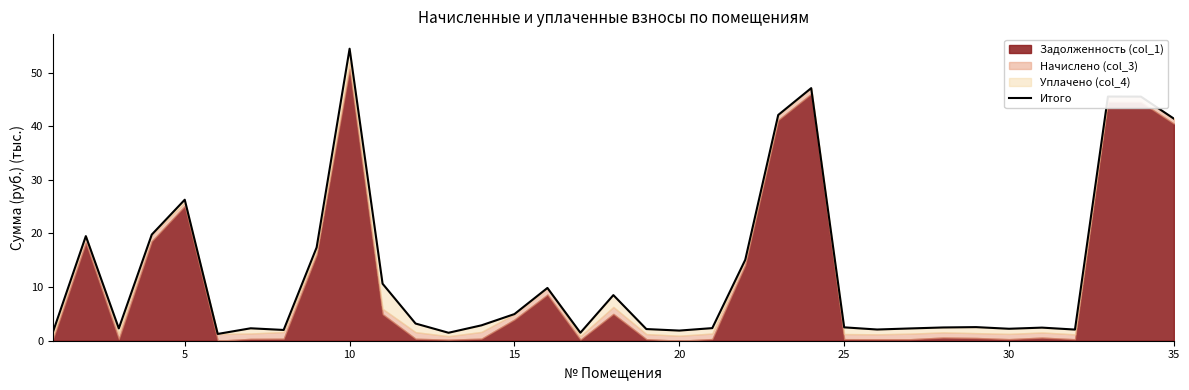

The value at 26 is 3.2. True or false?

False